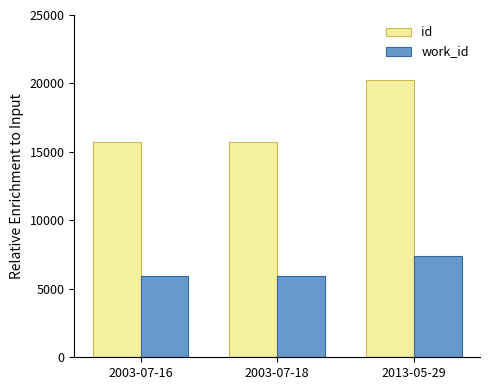

What is the sum of all work_id values?

19246